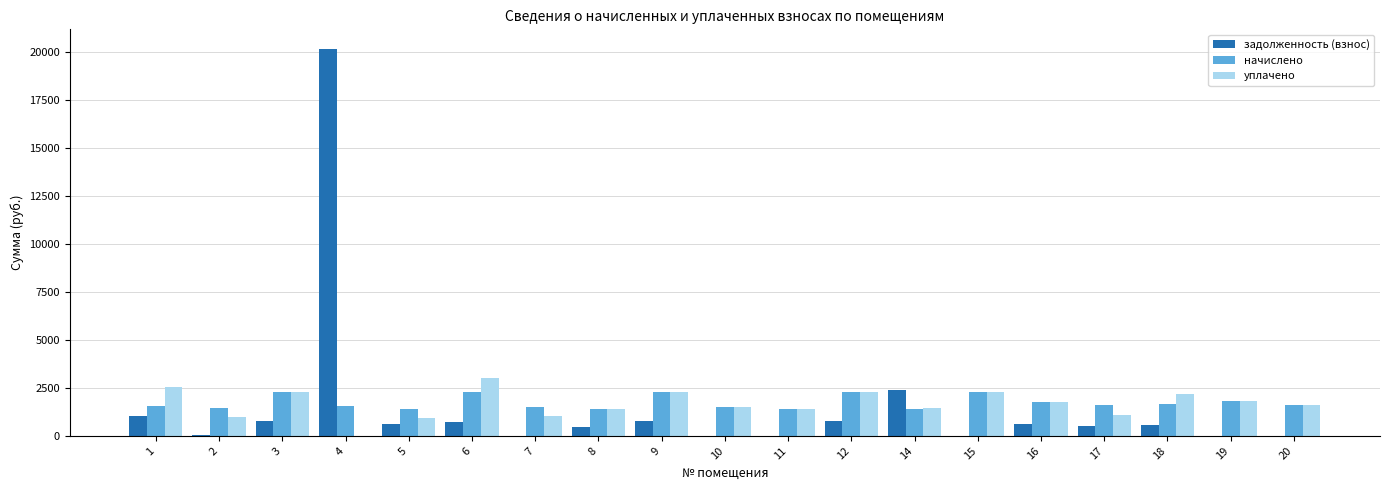

How many distinct data groups are displayed?

3